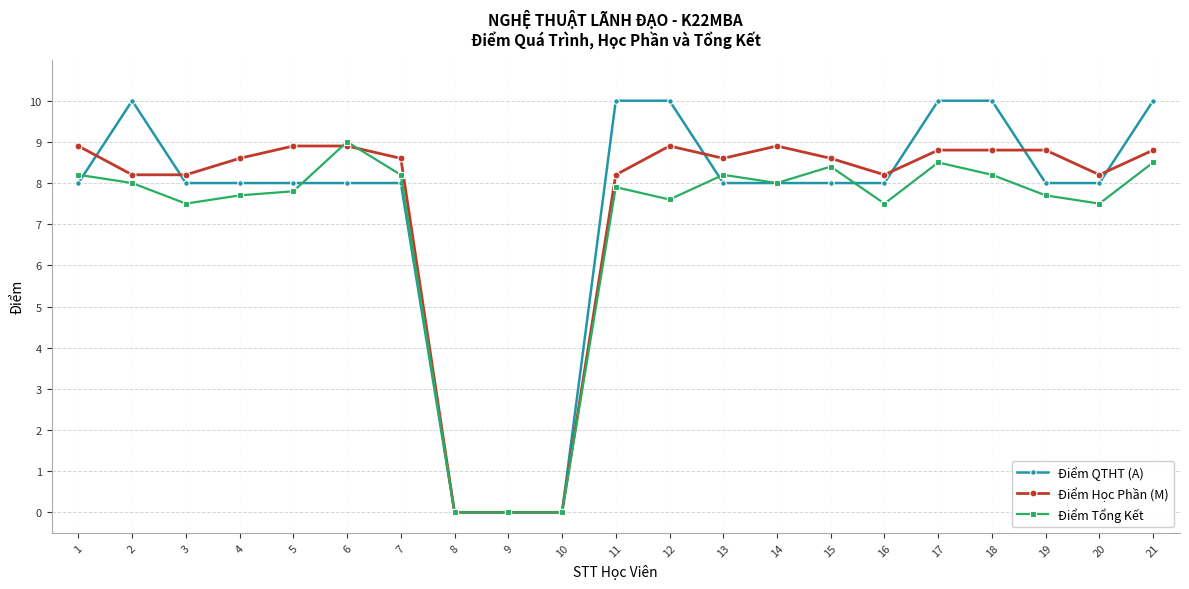

Reading left to right, list all the values displayed in this chart.

Điểm QTHT (A): 1=8.0	2=10.0	3=8.0	4=8.0	5=8.0	6=8.0	7=8.0	8=0.0	9=0.0	10=0.0	11=10.0	12=10.0	13=8.0	14=8.0	15=8.0	16=8.0	17=10.0	18=10.0	19=8.0	20=8.0	21=10.0
Điểm Học Phần (M): 1=8.9	2=8.2	3=8.2	4=8.6	5=8.9	6=8.9	7=8.6	8=0.0	9=0.0	10=0.0	11=8.2	12=8.9	13=8.6	14=8.9	15=8.6	16=8.2	17=8.8	18=8.8	19=8.8	20=8.2	21=8.8
Điểm Tổng Kết: 1=8.2	2=8.0	3=7.5	4=7.7	5=7.8	6=9.0	7=8.2	8=0.0	9=0.0	10=0.0	11=7.9	12=7.6	13=8.2	14=8.0	15=8.4	16=7.5	17=8.5	18=8.2	19=7.7	20=7.5	21=8.5